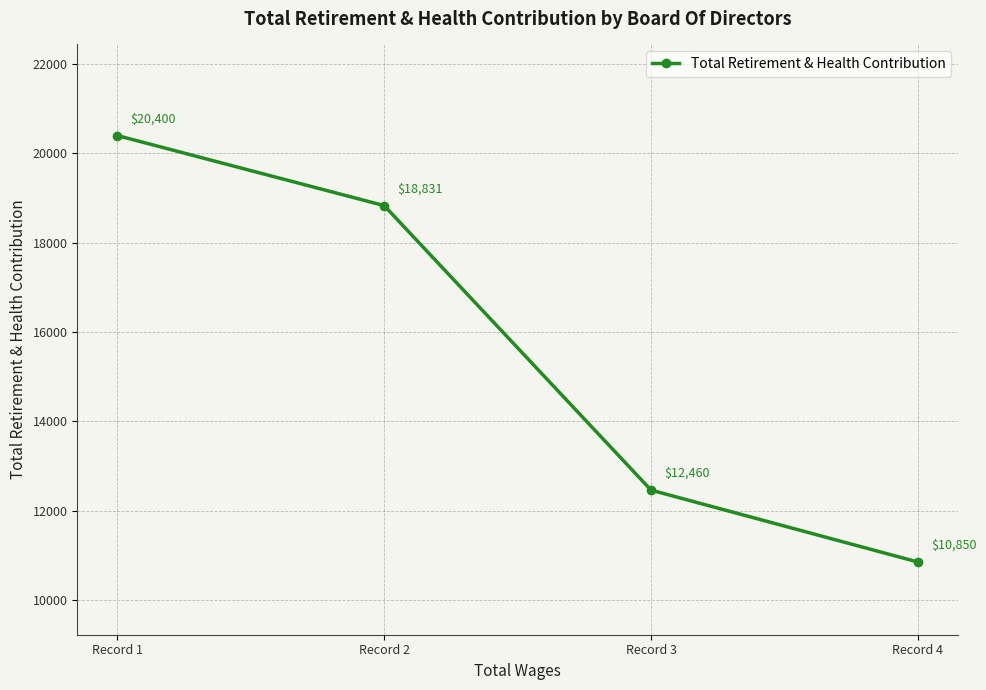

Where does the data first go above 18831?

Record 1